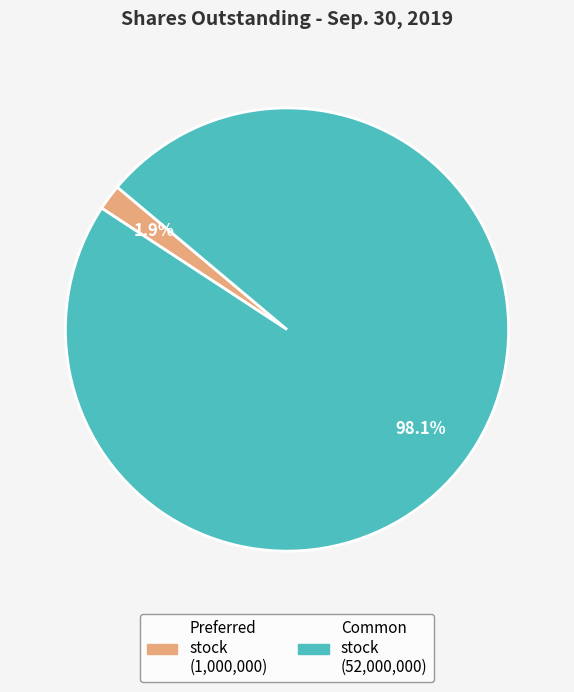

Does any single category account for the majority?

Yes